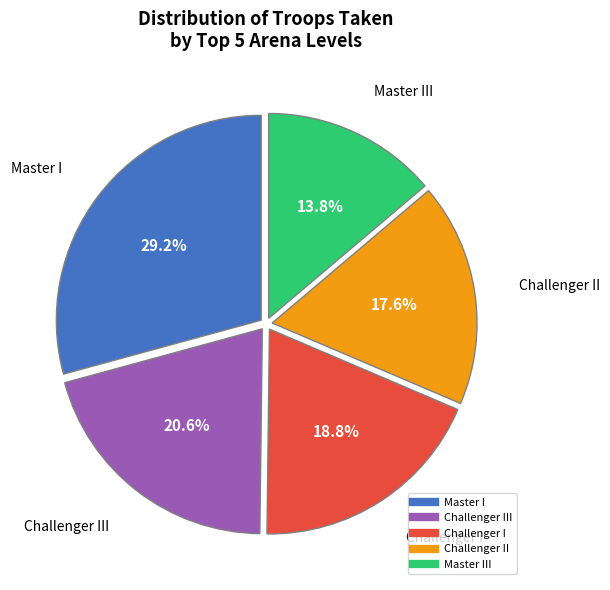

Does any single category account for the majority?

No